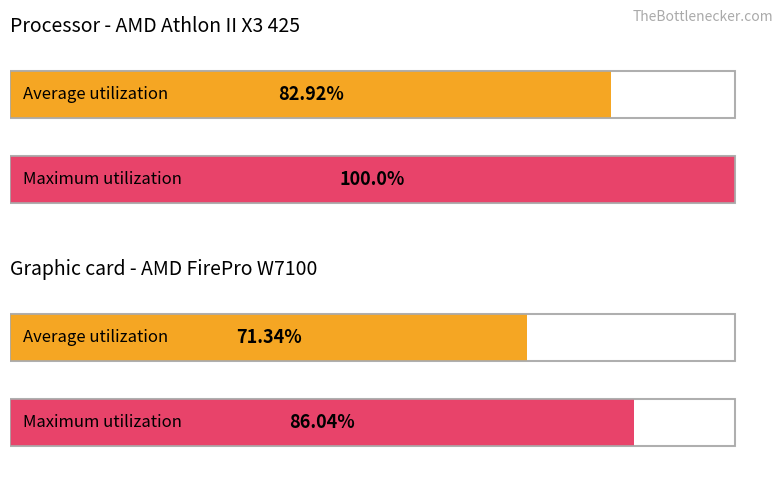

List the series in order of their overall mean, lowest first.

Average utilization, Maximum utilization